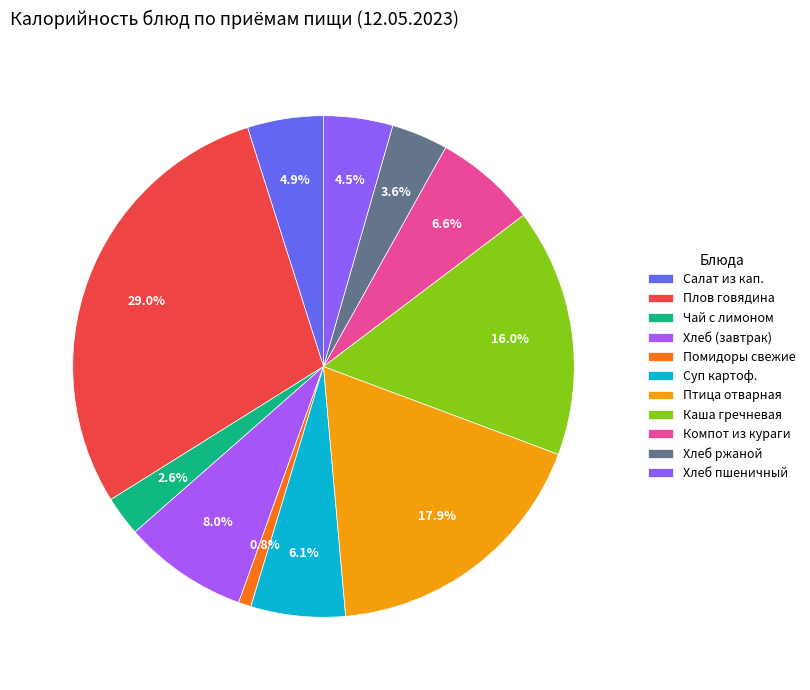

Count the number of slices in the pie.

11